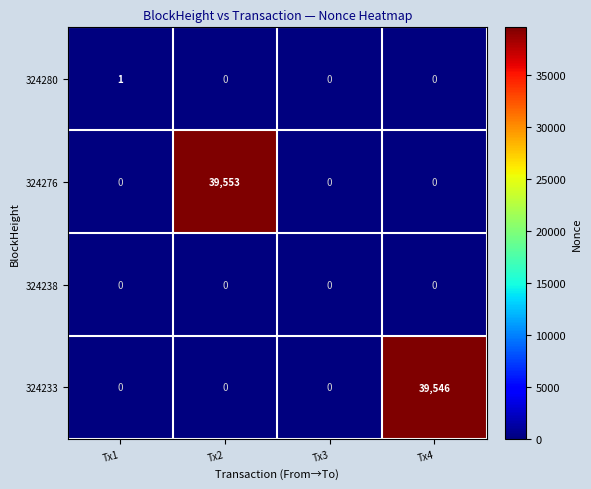

Is the value of 324233 at Tx4 greater than the value of 324276 at Tx2?

No